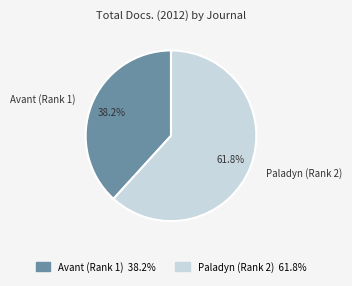

Rank the categories by value from lowest to highest.

Avant (Rank 1), Paladyn (Rank 2)